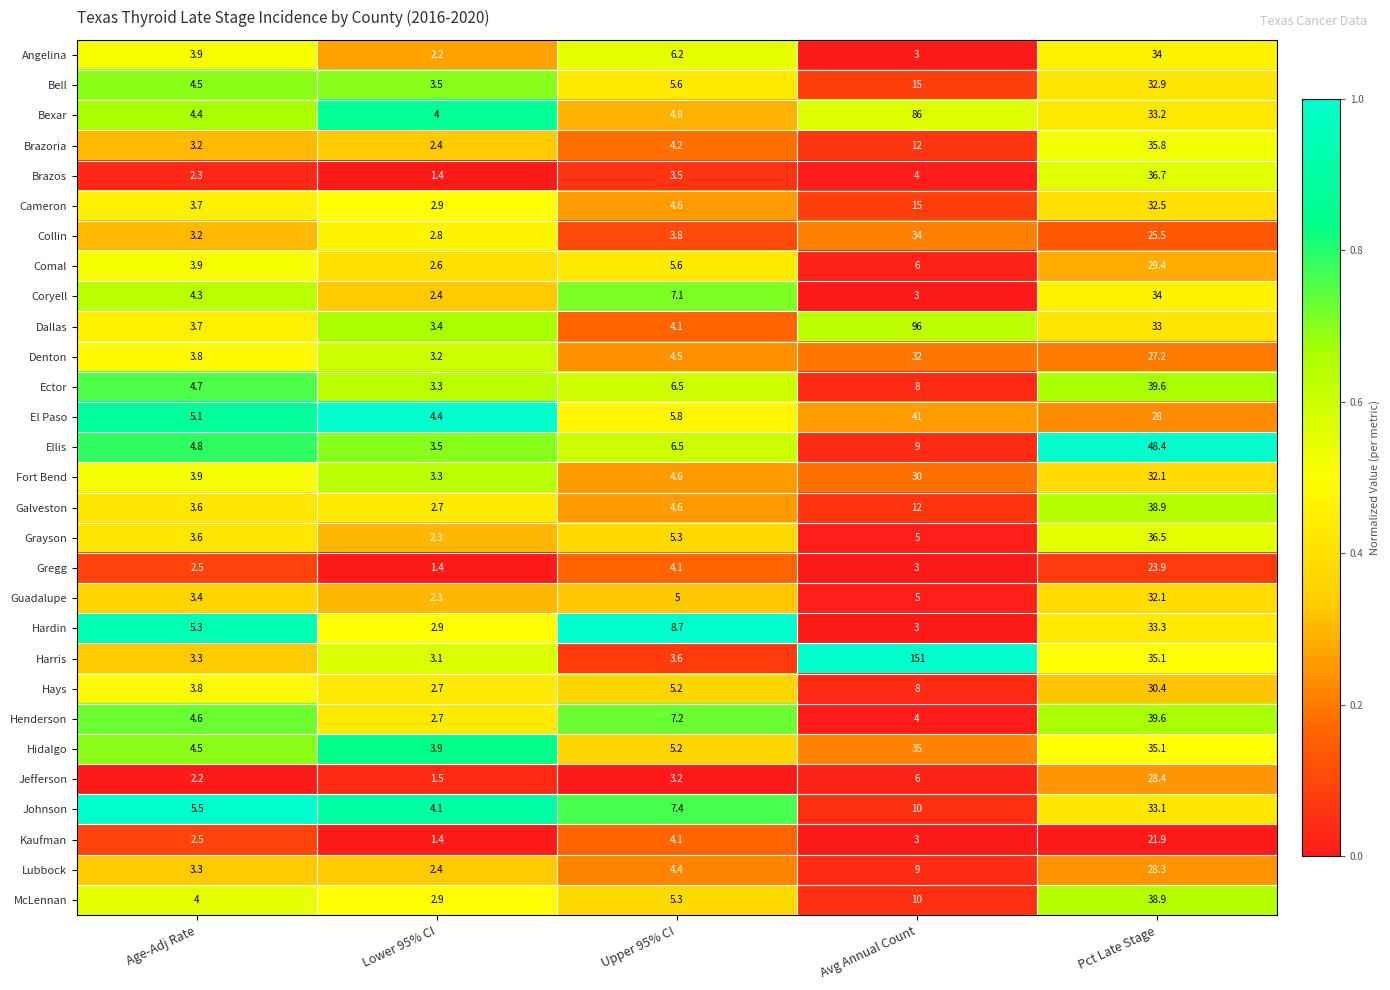

Which series has the largest total across all categories?

Harris